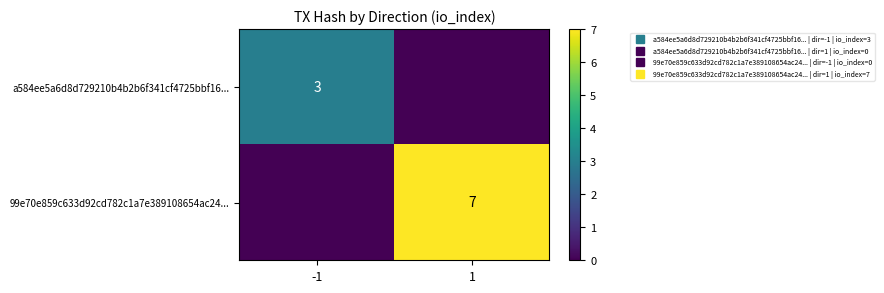

Which series has the largest total across all categories?

99e70e859c633d92cd782c1a7e389108654ac24...